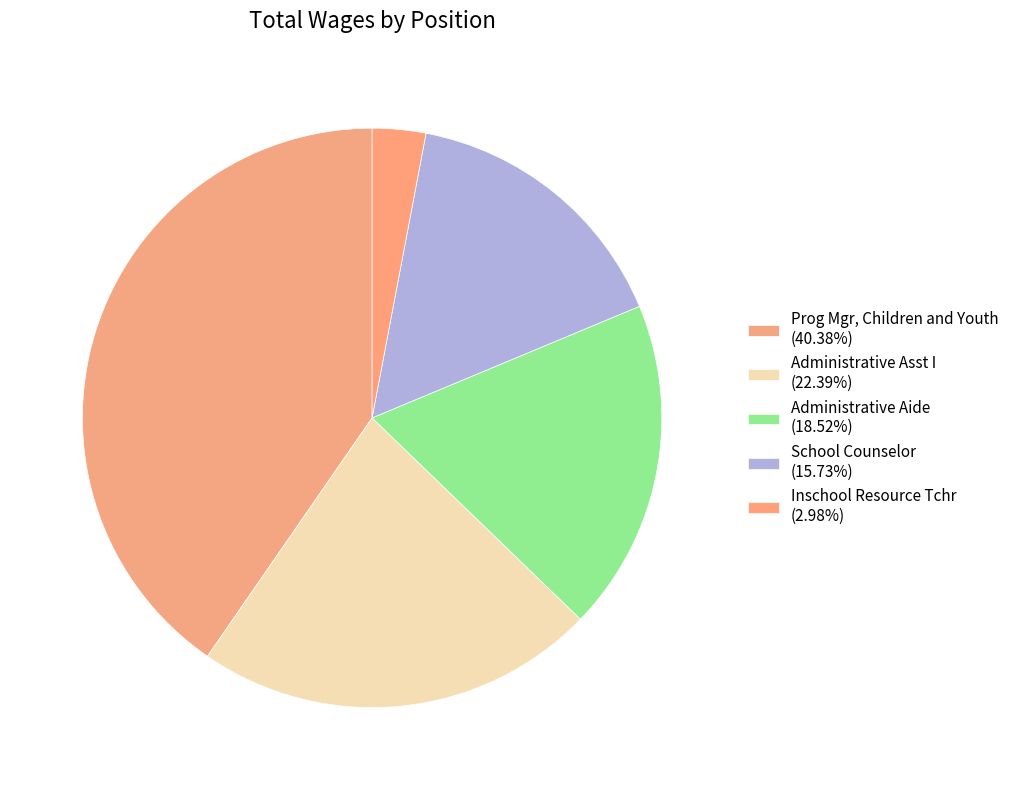

How many slices are in this pie chart?

5